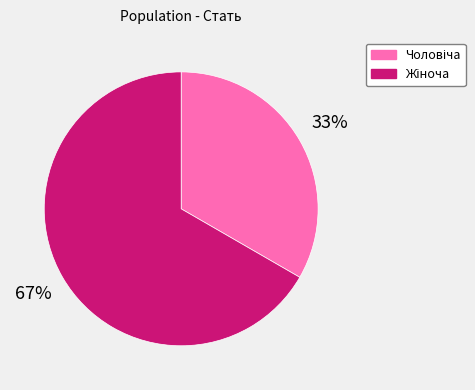

Does any single category account for the majority?

Yes